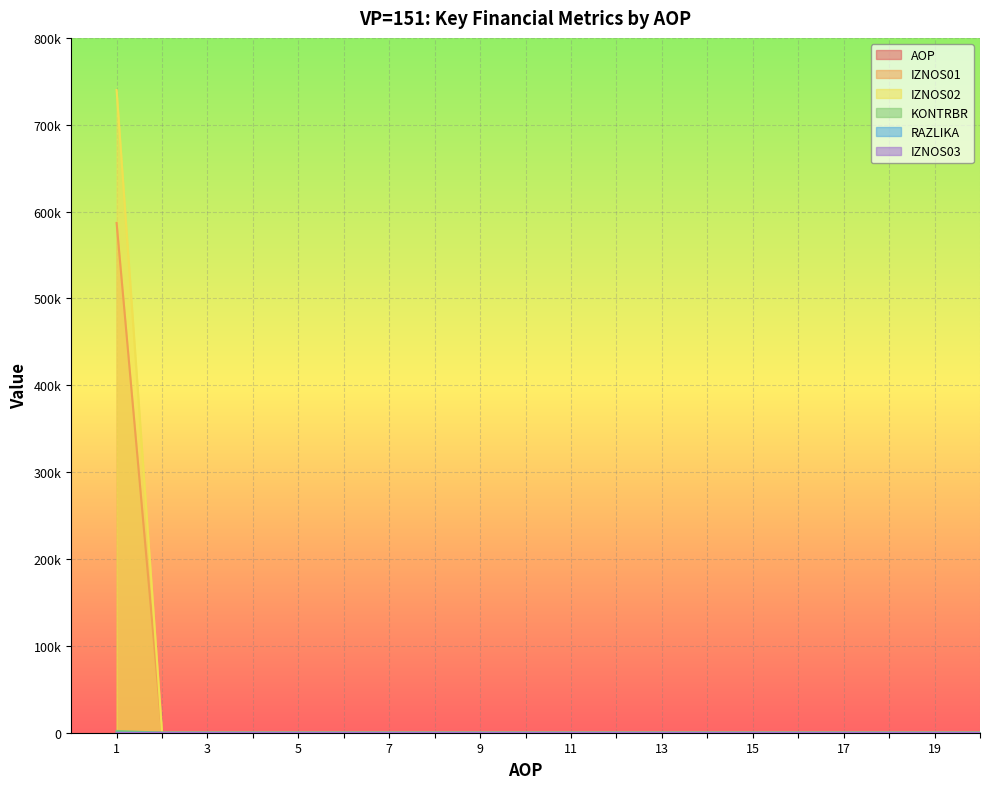

At which category is the sum across all series the highest?

1